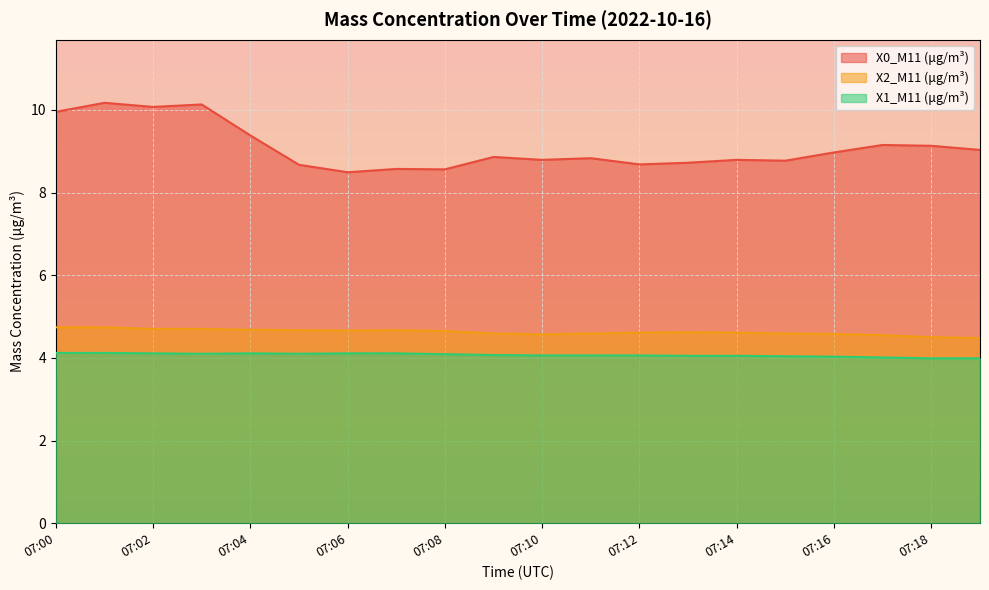

In X0_M11 (μg/m³), how many points are lower than both neighbors (excluding endpoints)?

6